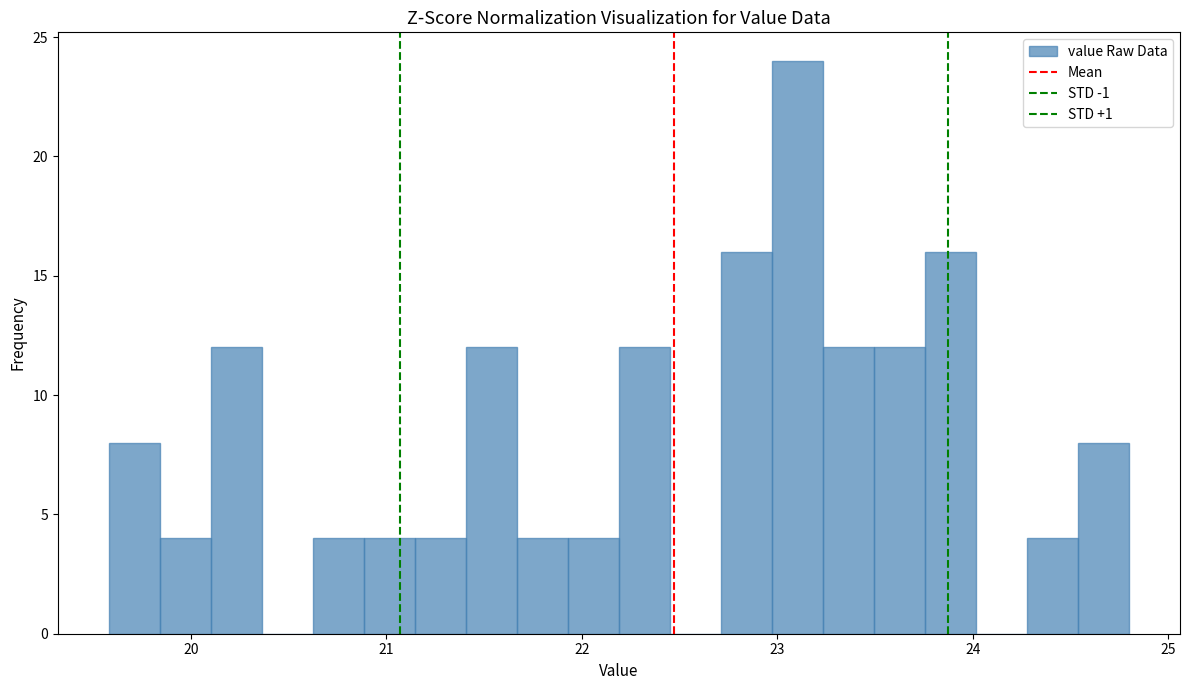

Read against the x-axis, roughly where is the centre of the tallest bar?

23.1